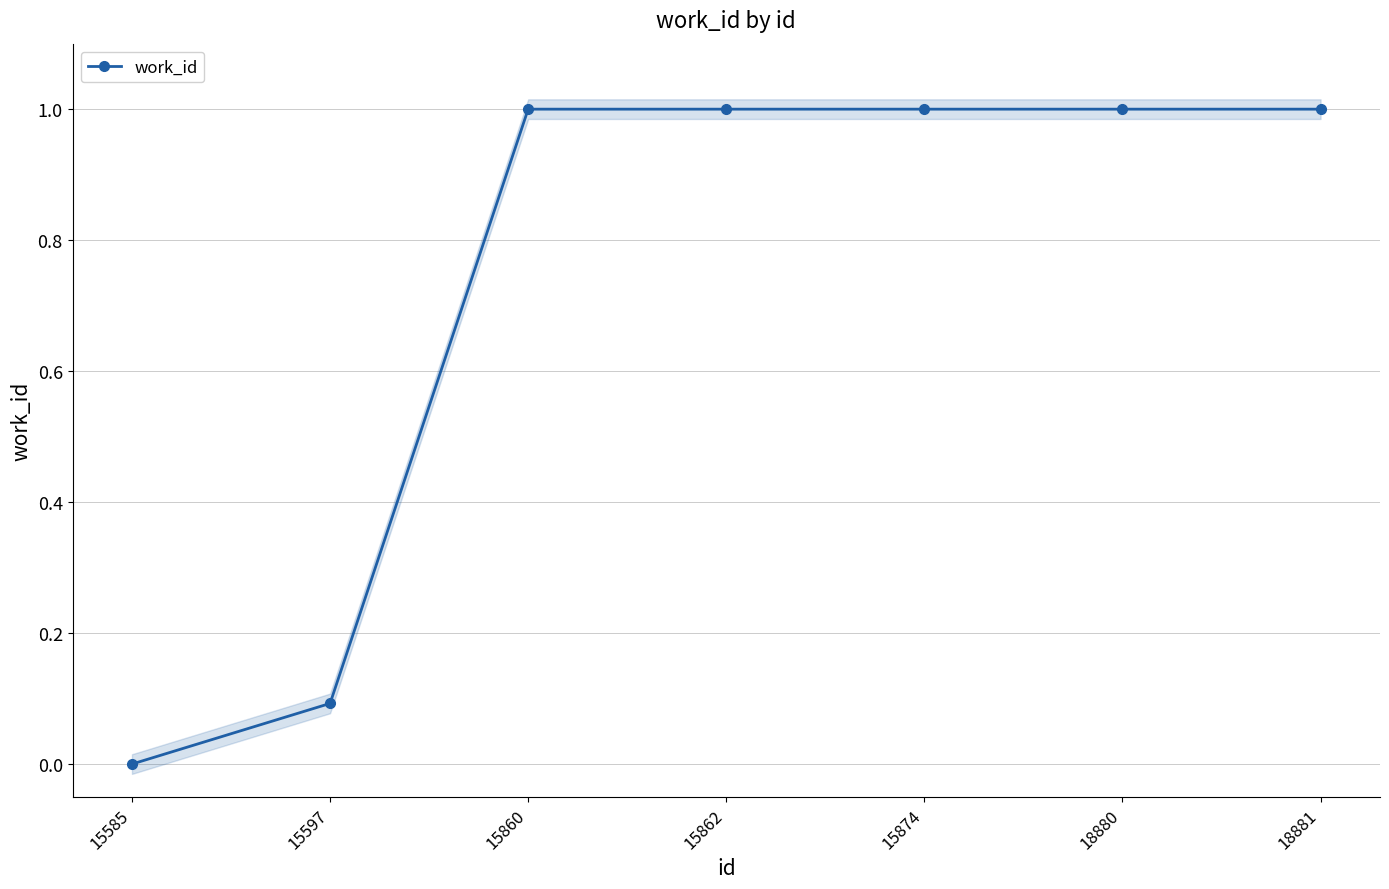

List the labels in order of value, smallest first.

15585, 15597, 15860, 15862, 15874, 18880, 18881